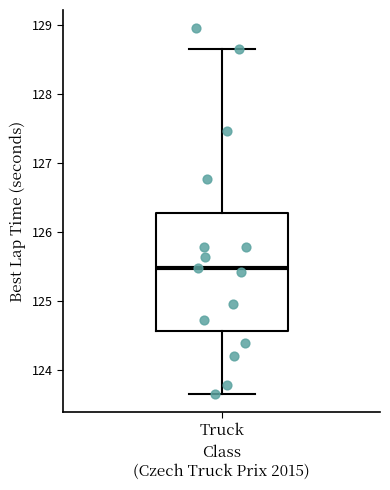

Read this box plot against the y-axis: the position of the median line, the range covered by the box, and the ends of both whiskers. The values are not printed on the chart, so give them approximately, as read against the axis.

median 125.5, box 124.6 to 126.3, whiskers 123.7 to 128.7